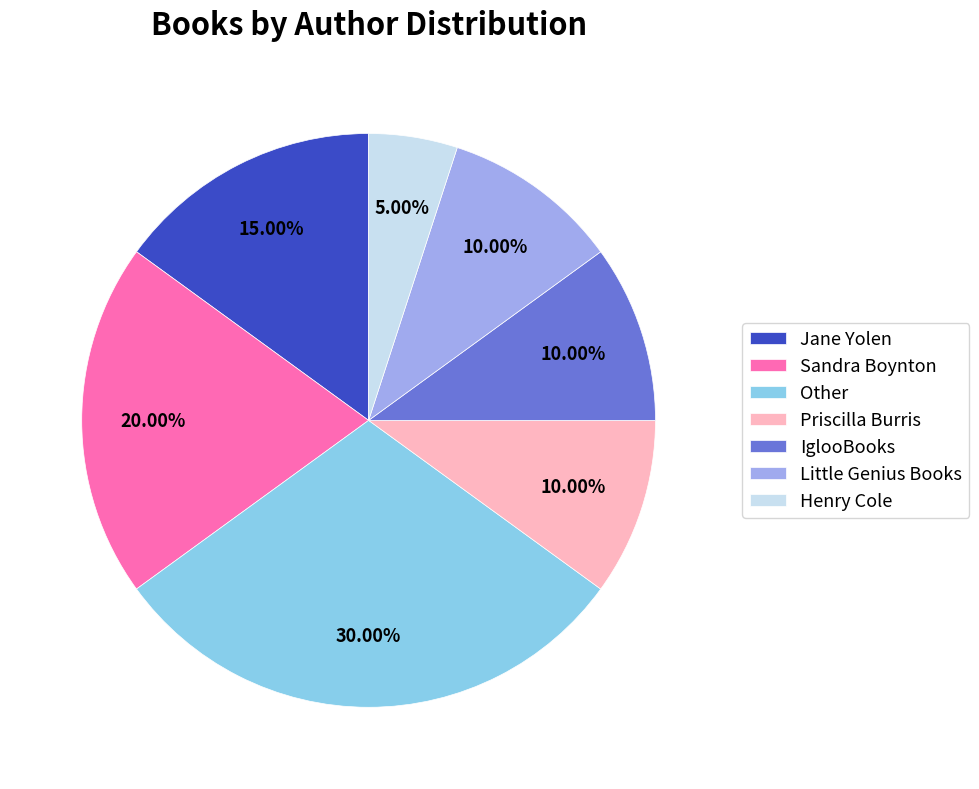

Which category has the biggest portion of the pie?

Other